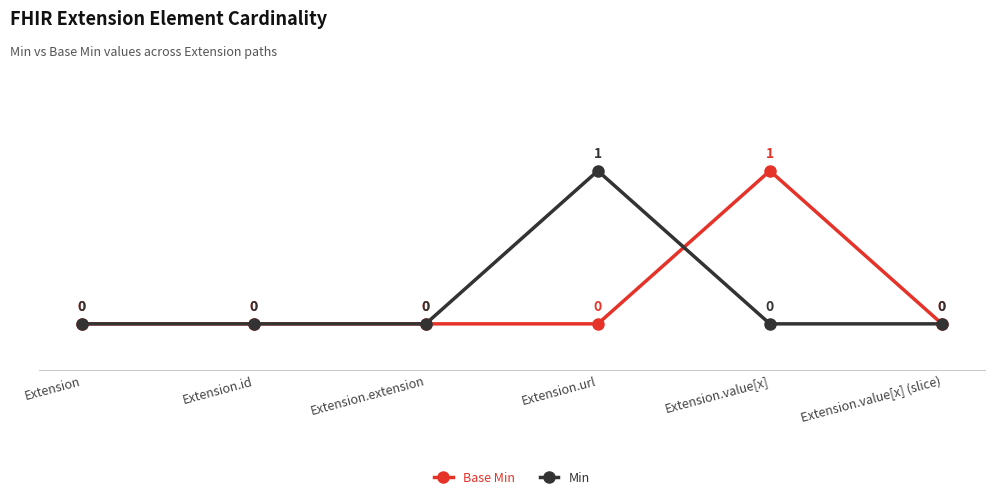

What are all the series names shown in the legend?

Base Min, Min